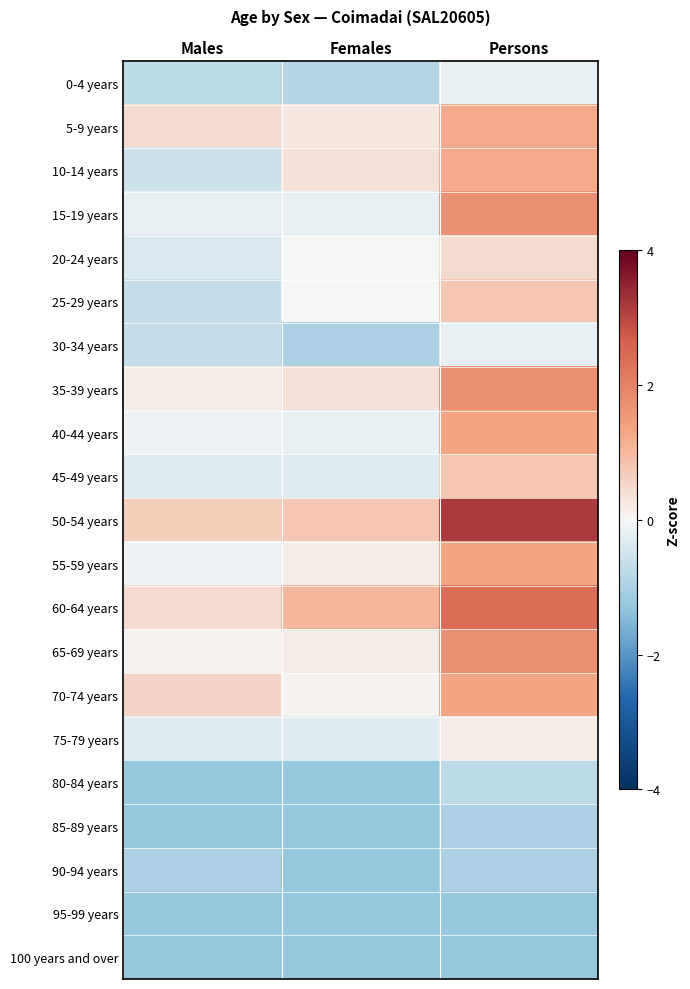

At which category is the sum across all series the highest?

Persons